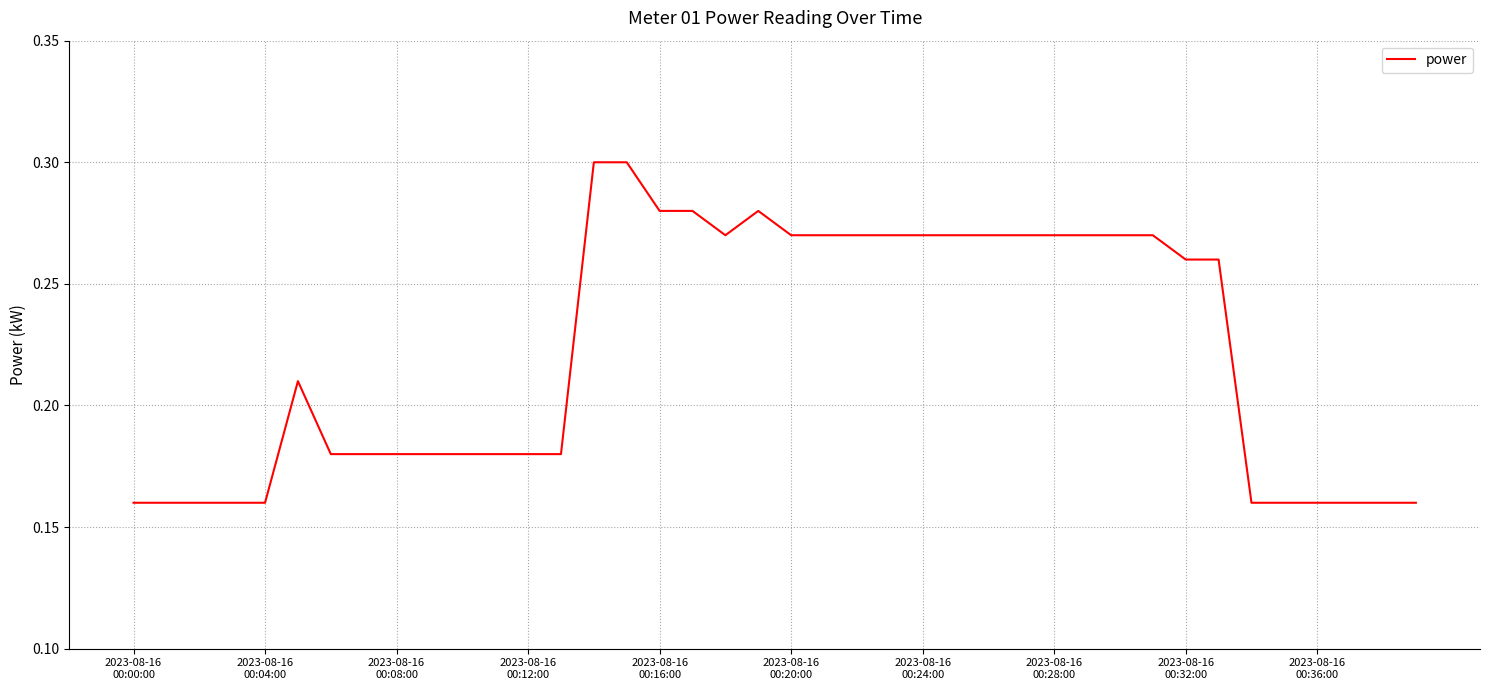

Where is the first local minimum?

18